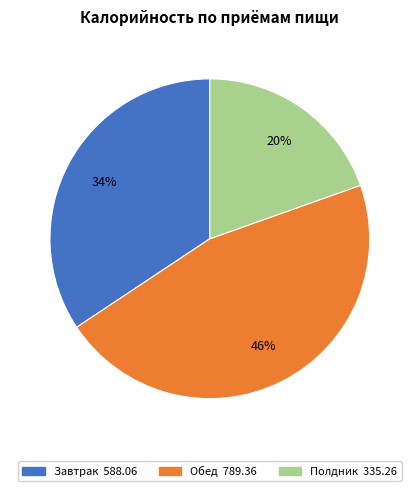

Combined, do Обед and Полдник account for over 50%?

Yes